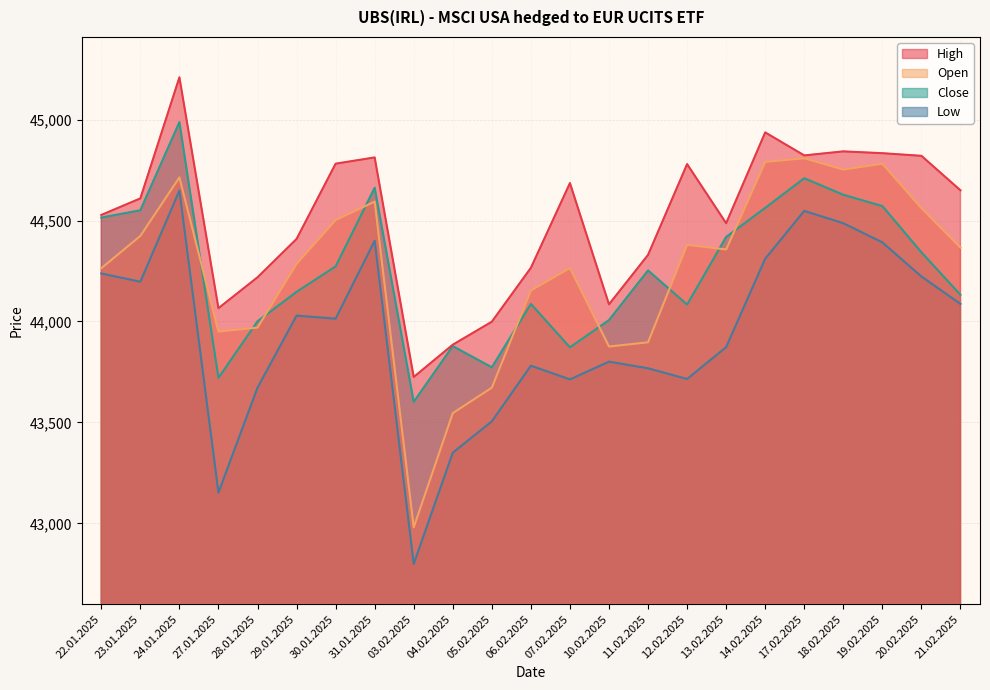

Reading left to right, extract all data points from this chart.

Open: 44264	44424	44714	43950	43970	44286	44503	44594	42980	43546	43672	44154	44265	43876	43897	44380	44357	44791	44809	44753	44782	44562	44366
High: 44528	44610	45210	44066	44219	44409	44782	44813	43725	43885	43999	44266	44686	44085	44330	44780	44487	44937	44823	44843	44834	44821	44650
Low: 44238	44197	44649	43152	43672	44029	44014	44400	42799	43350	43505	43781	43713	43801	43768	43715	43873	44311	44548	44487	44392	44223	44087
Close: 44515	44551	44988	43721	44001	44147	44273	44663	43602	43878	43773	44087	43872	44007	44253	44084	44419	44563	44710	44628	44572	44343	44132